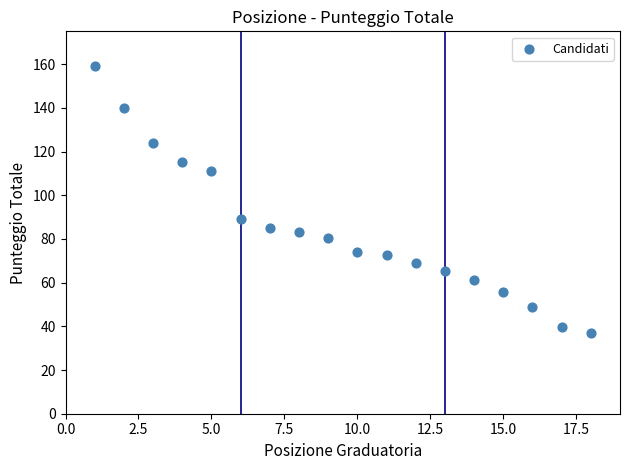

What is the range of Y values (max minus min)?

122.0